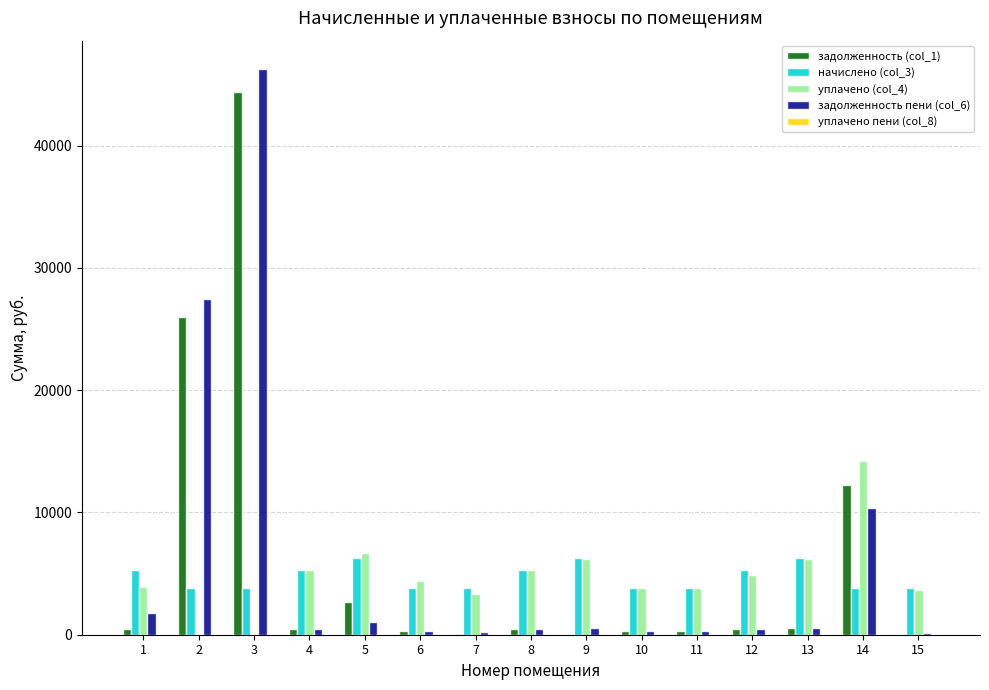

What is the maximum value shown in the chart?

46277.0